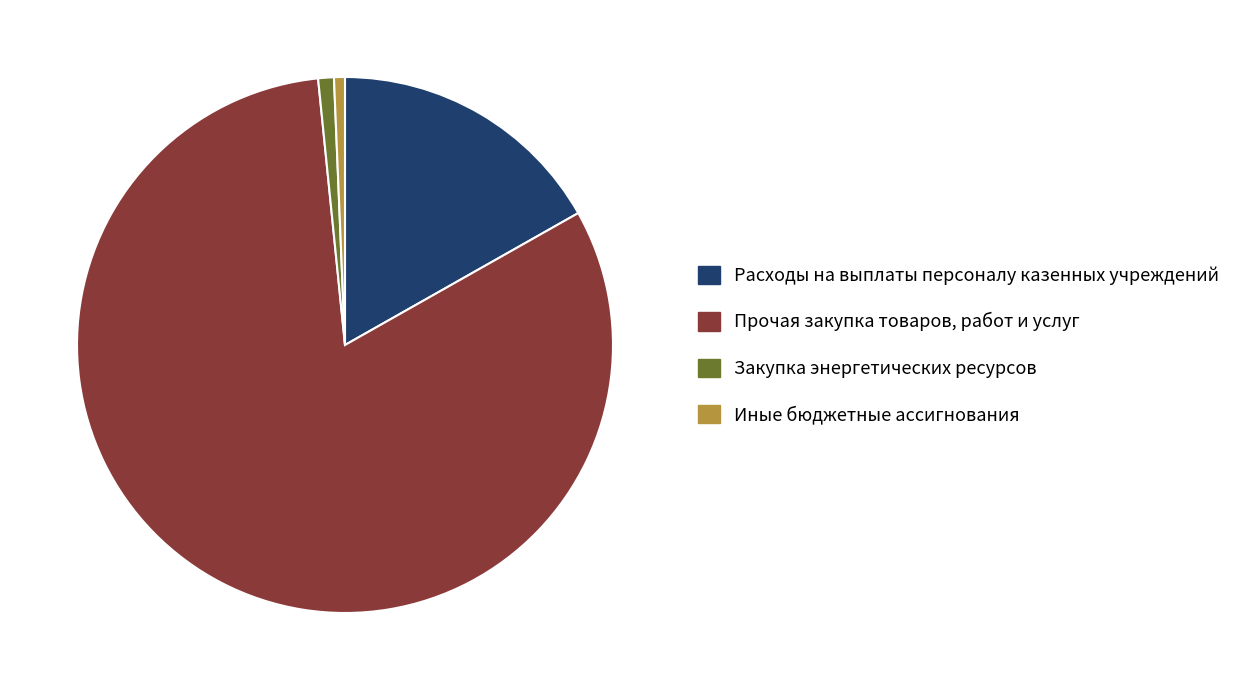

Is there a majority slice in this chart?

Yes